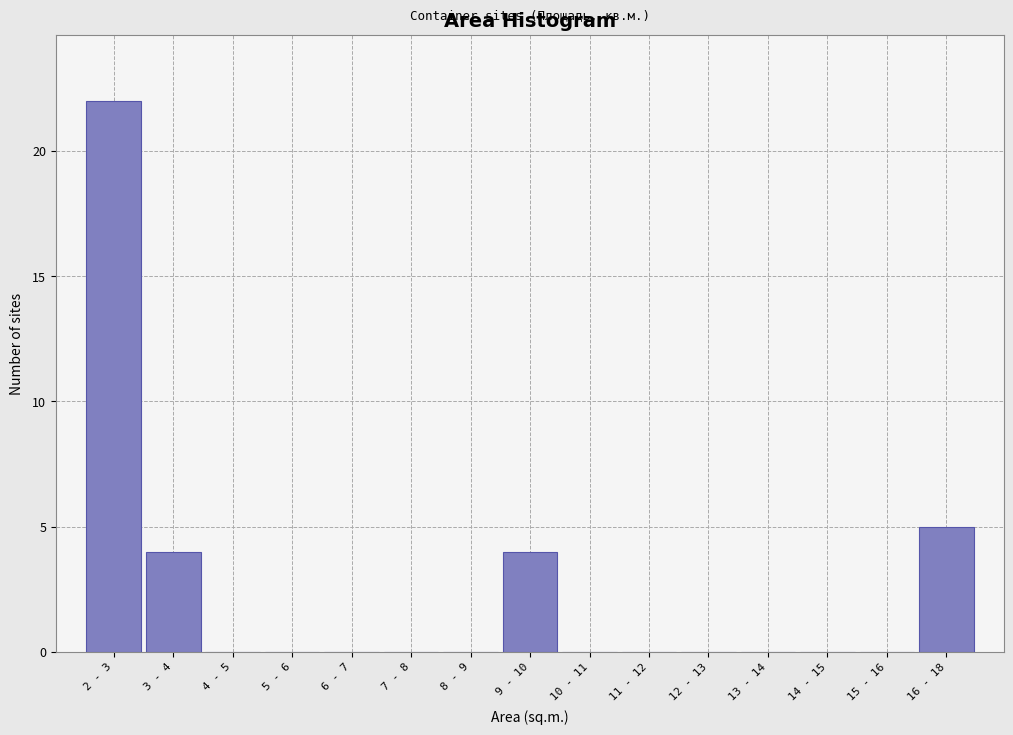

Reading left to right, what are all the values shown in this chart?

2 - 3=22	3 - 4=4	4 - 5=0	5 - 6=0	6 - 7=0	7 - 8=0	8 - 9=0	9 - 10=4	10 - 11=0	11 - 12=0	12 - 13=0	13 - 14=0	14 - 15=0	15 - 16=0	16 - 18=5